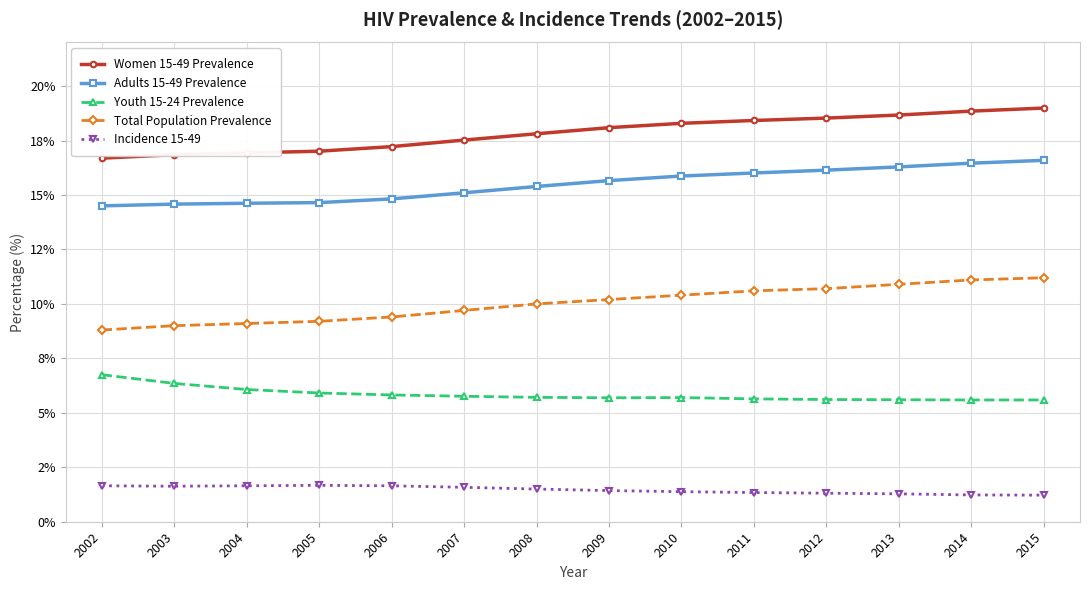

What are all the series names shown in the legend?

Women 15-49 Prevalence, Adults 15-49 Prevalence, Youth 15-24 Prevalence, Total Population Prevalence, Incidence 15-49